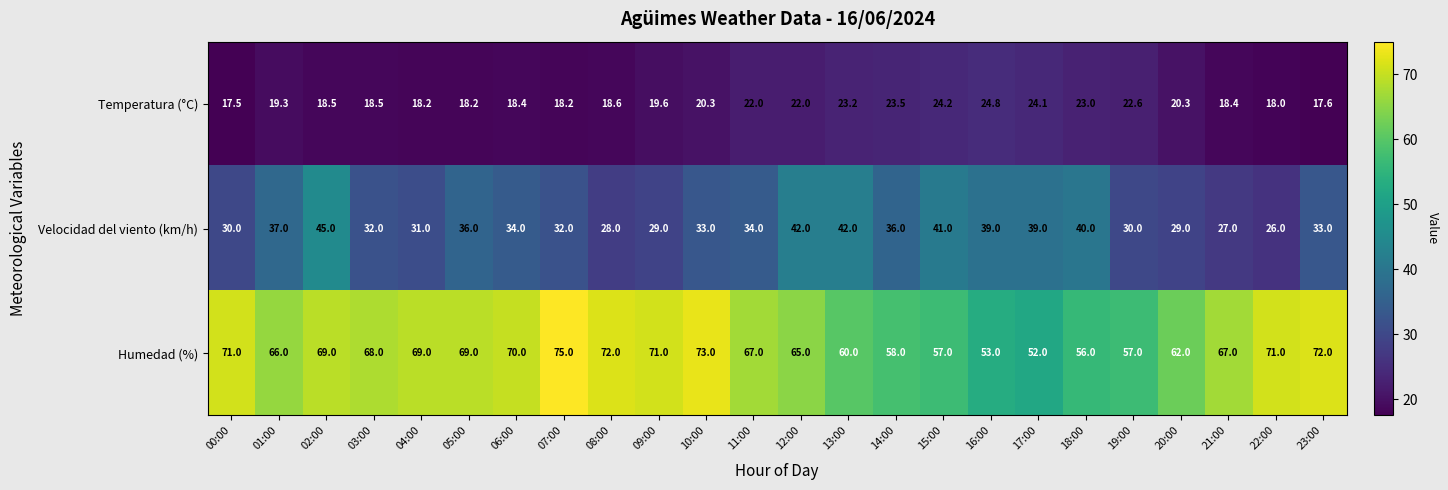

True or false: Humedad (%) has a value of 18.5 at 06:00.

False